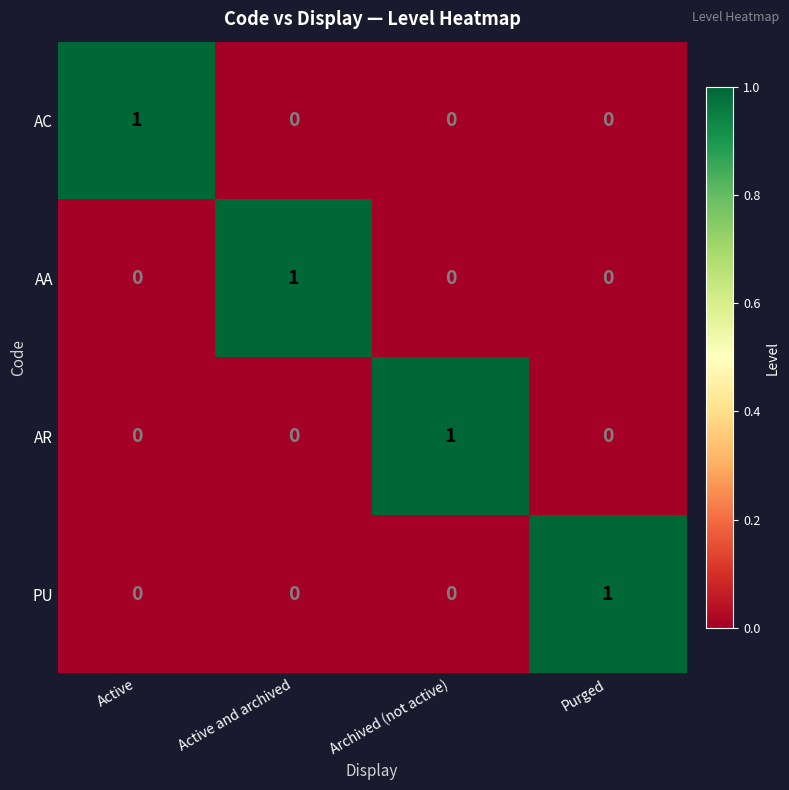

Reading left to right, list all the values displayed in this chart.

AC: 1	0	0	0
AA: 0	1	0	0
AR: 0	0	1	0
PU: 0	0	0	1